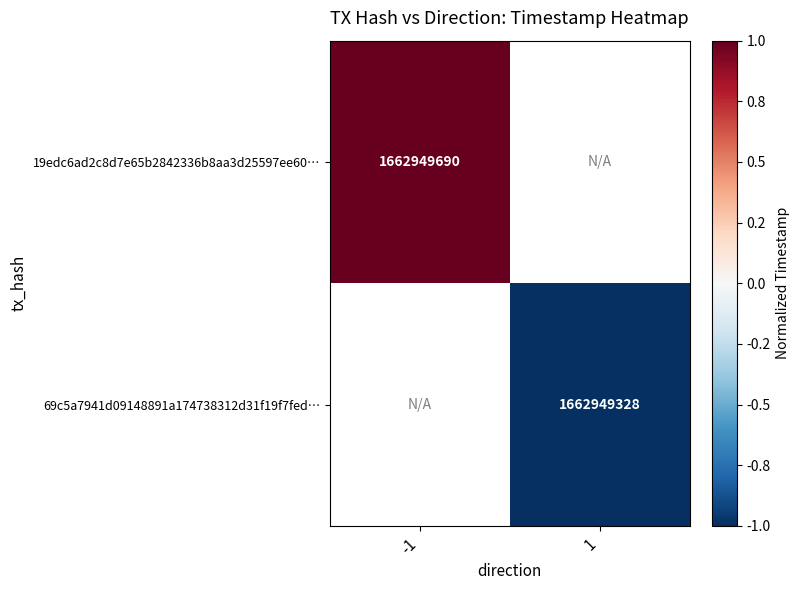

True or false: 69c5a7941d09148891a174738312d31f19f7fed… has a value of 413321263 at 1.

False